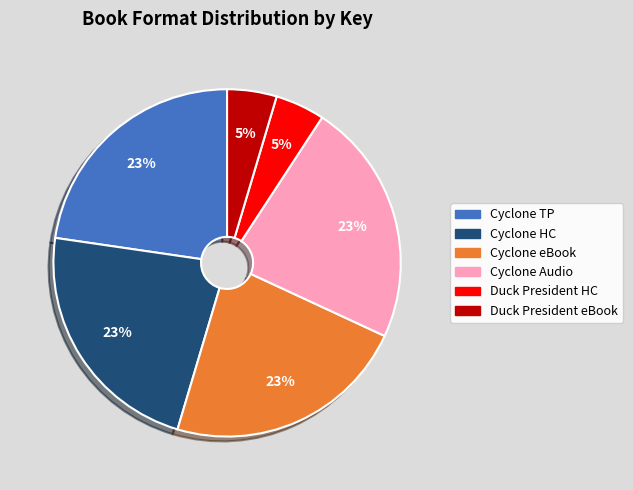

Is there any slice that represents more than half of the pie?

No